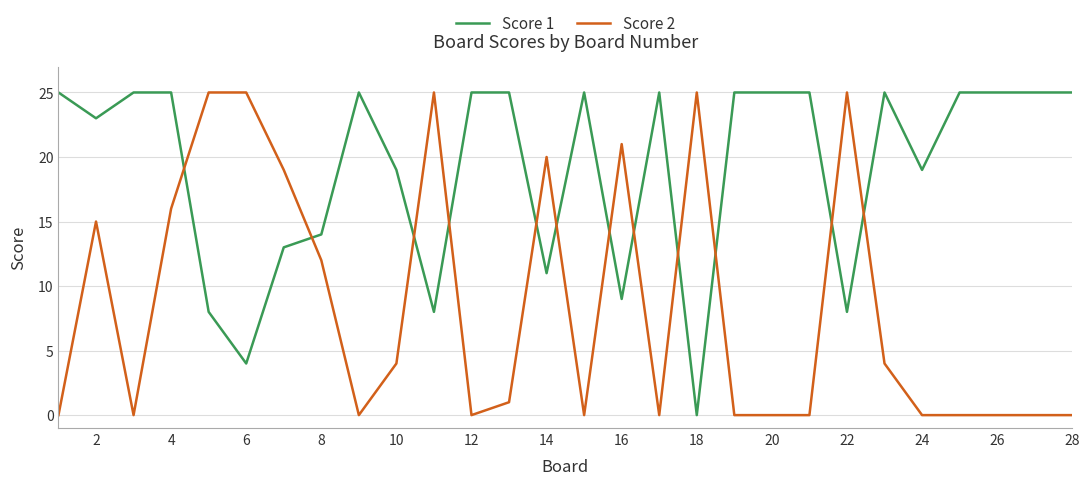

What are all the series names shown in the legend?

Score 1, Score 2